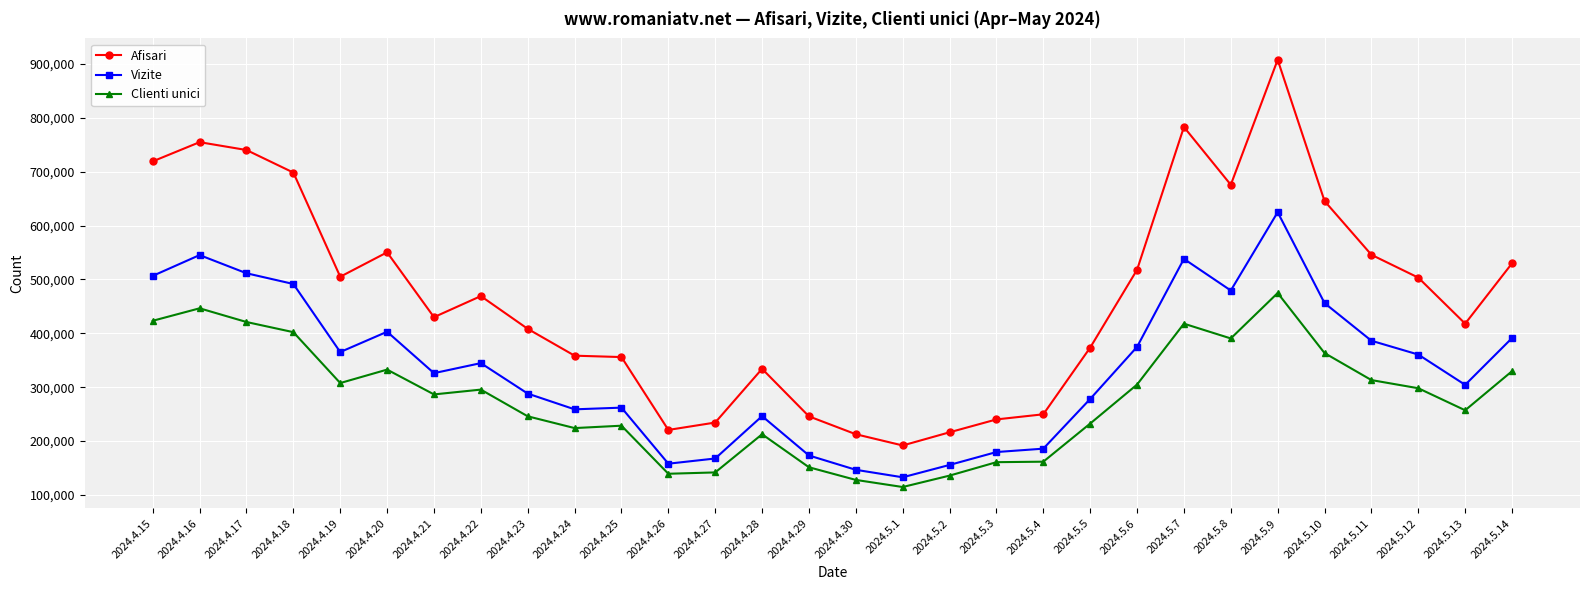

The Clienti unici series shows 329668 at 2024.5.14. True or false?

True